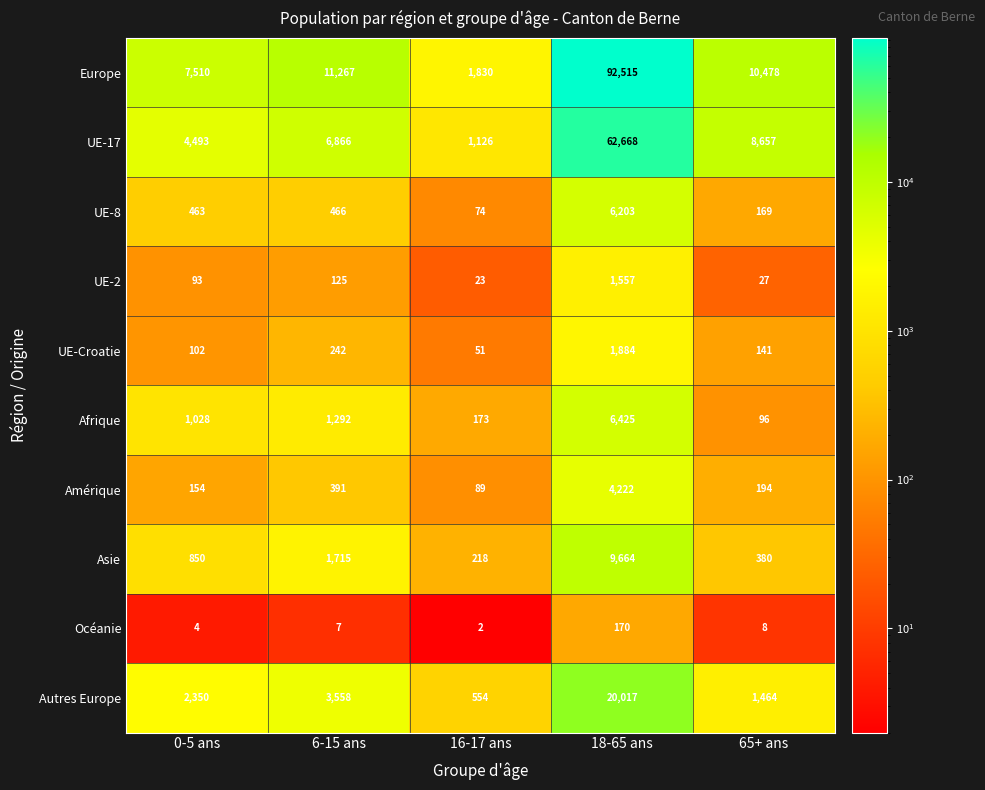

What is the difference between the maximum and second lowest values in the Autres Europe series?

18553